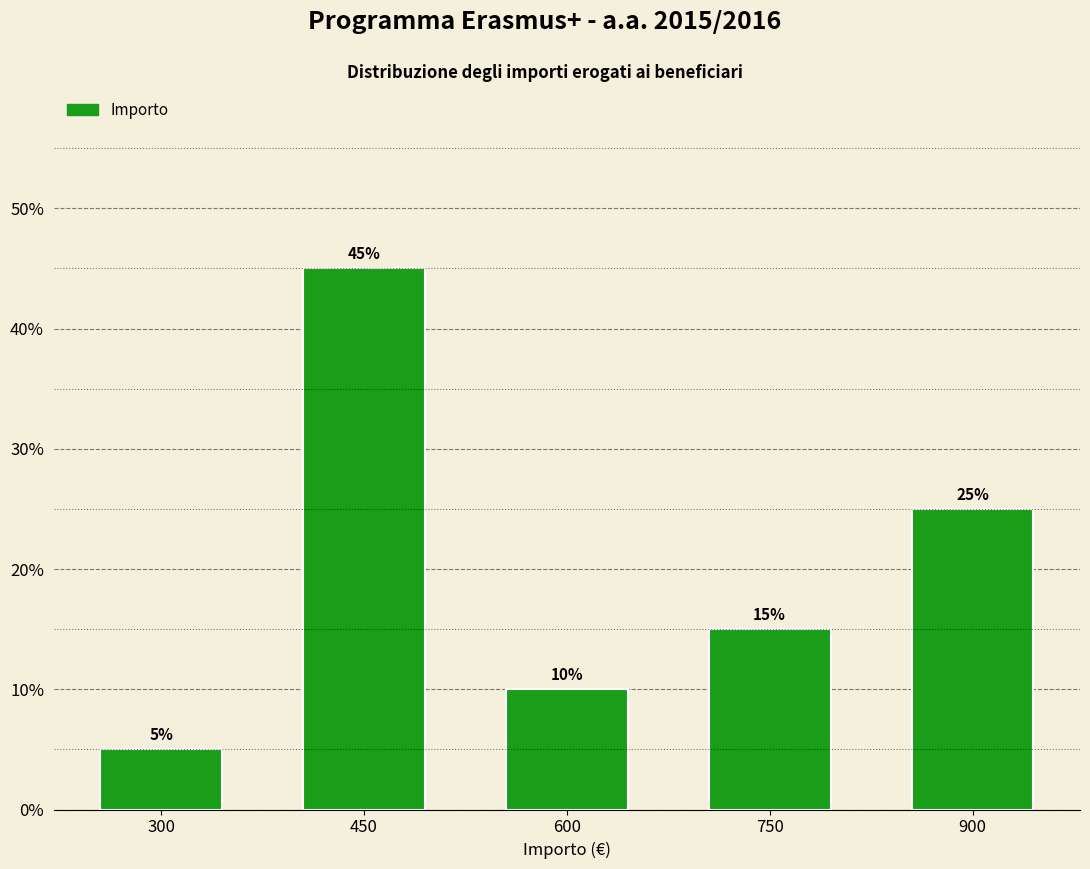

What is the change in value from 600 to 900?

+0.1